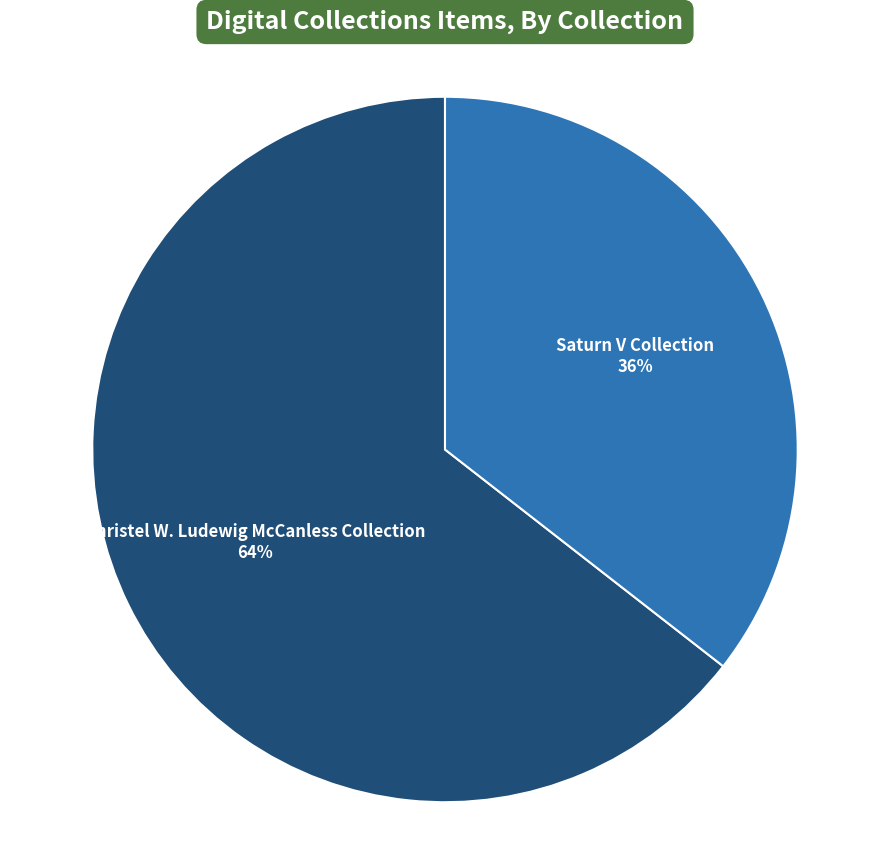

To the nearest percent, what is the combined percentage of Christel W. Ludewig McCanless Collection and Saturn V Collection?

100%